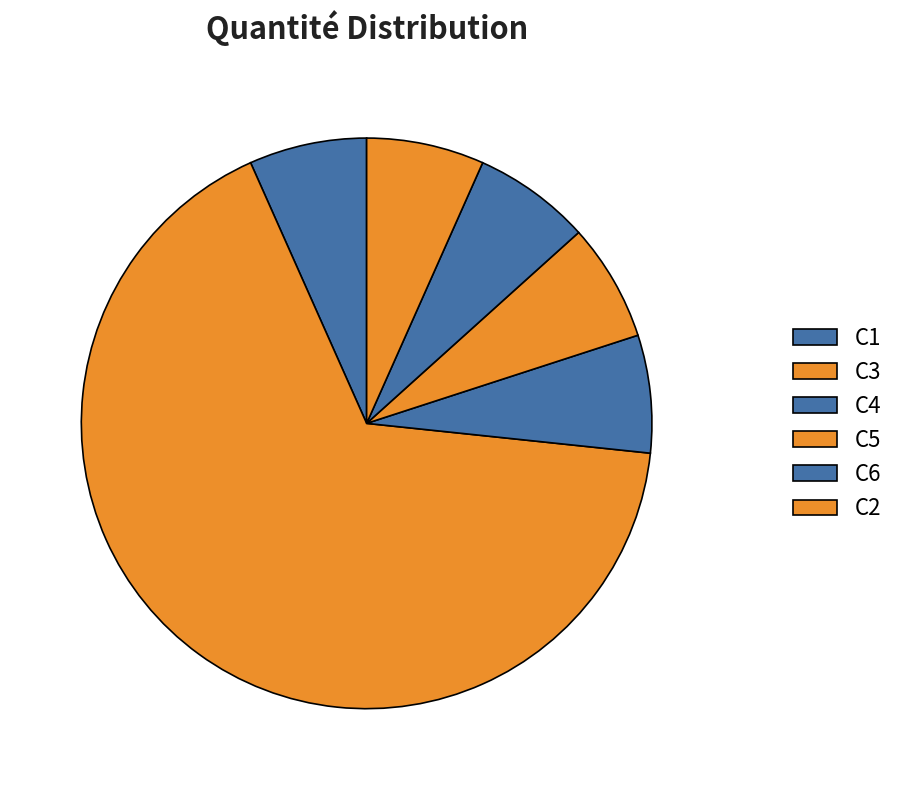

Is C3 the majority of the pie?

Yes